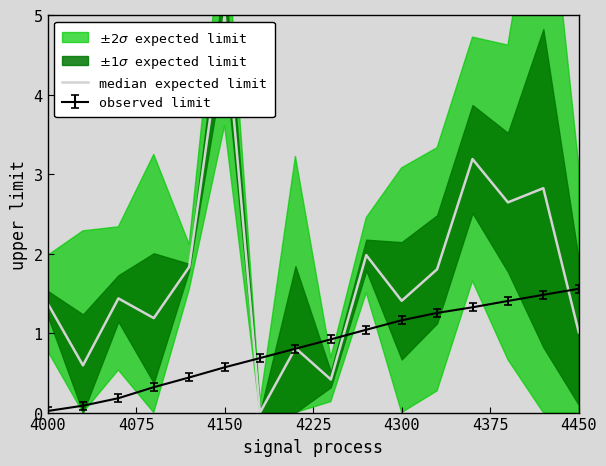

What position from the right is 9?

7